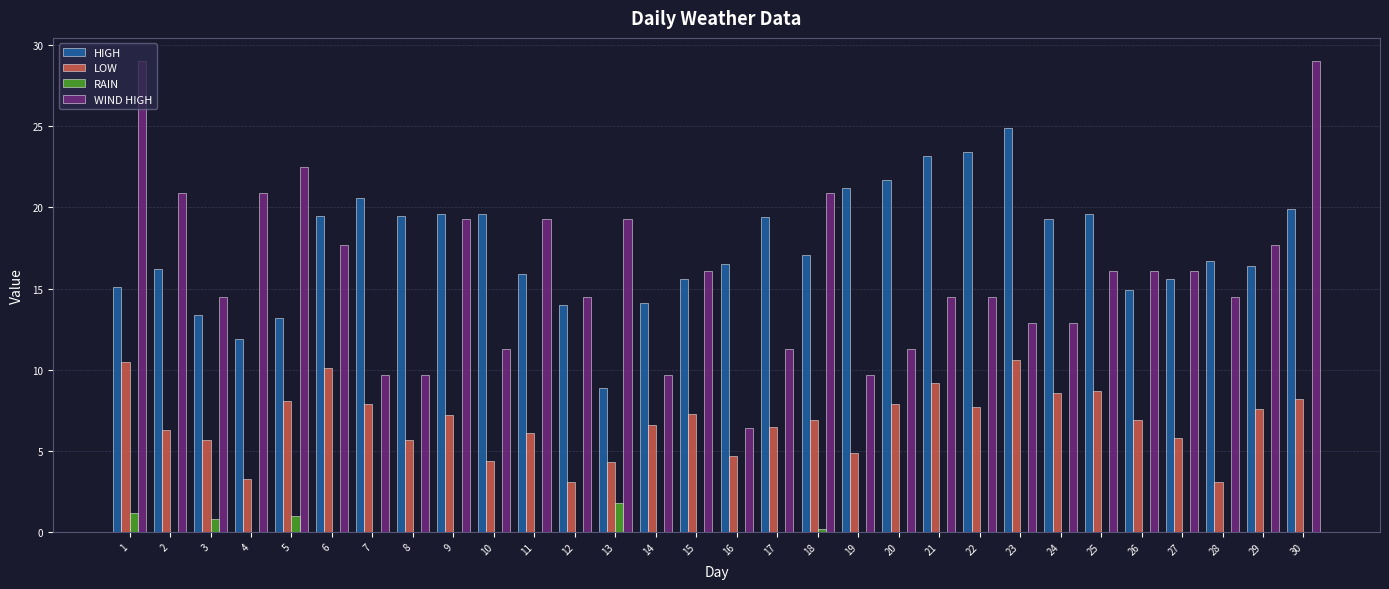

What is the total value across all series at 29?

41.7